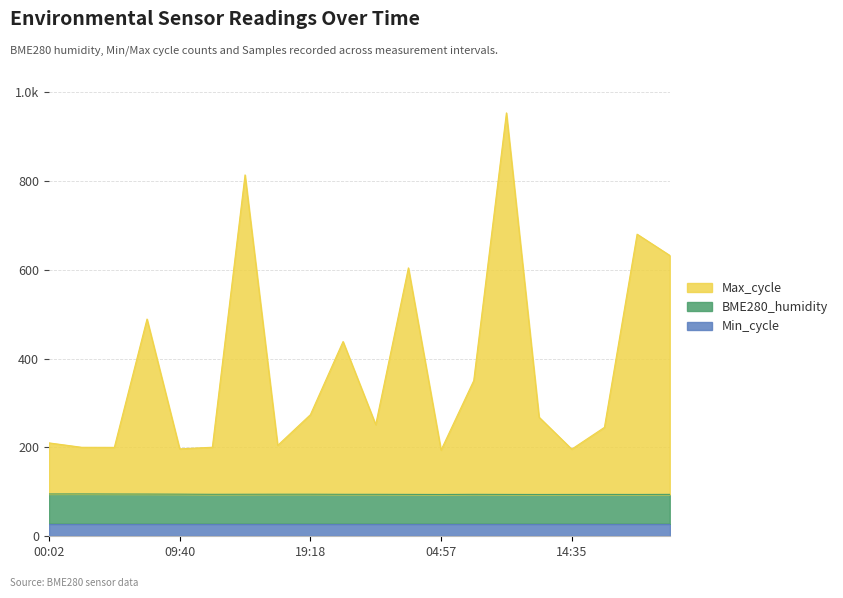

The Max_cycle series shows 680.1 at 19:24. True or false?

True